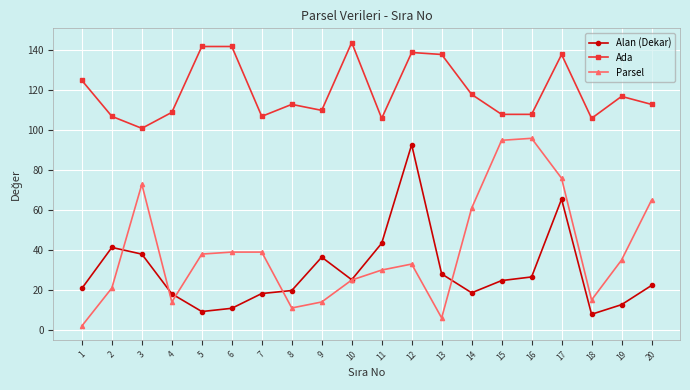

Which series has the largest total across all categories?

Ada